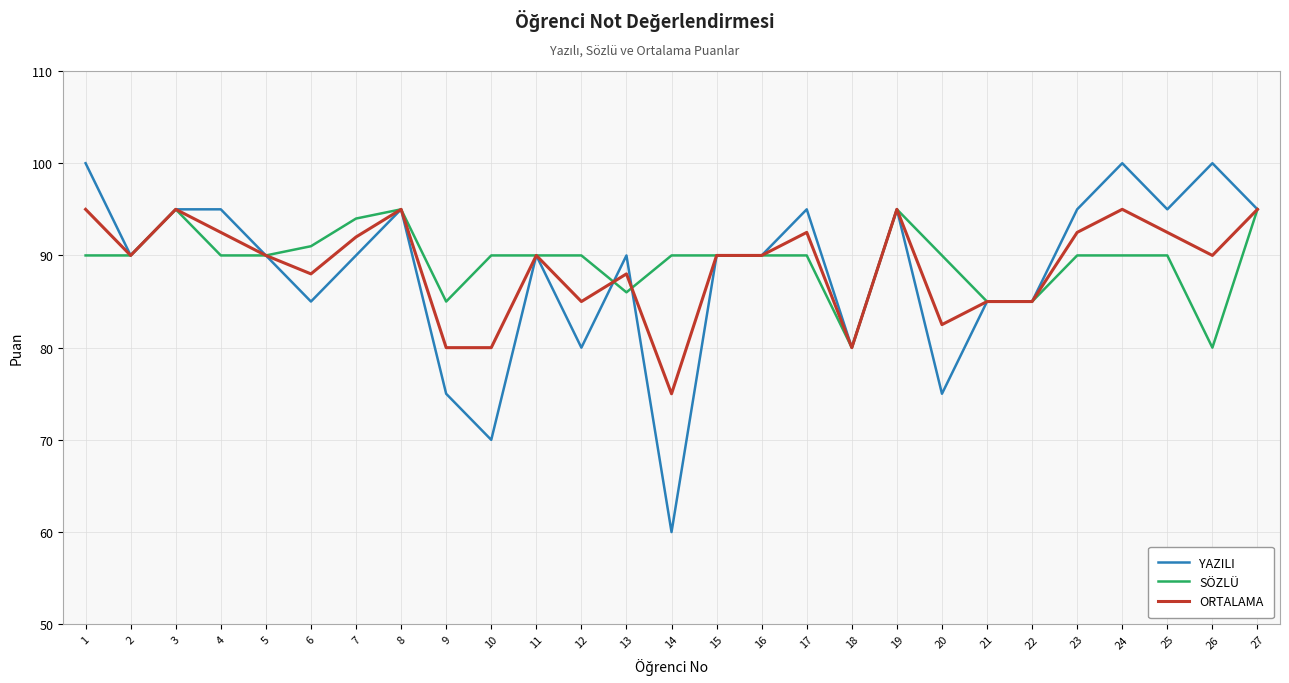

Read the SÖZLÜ value at 14.

90.0